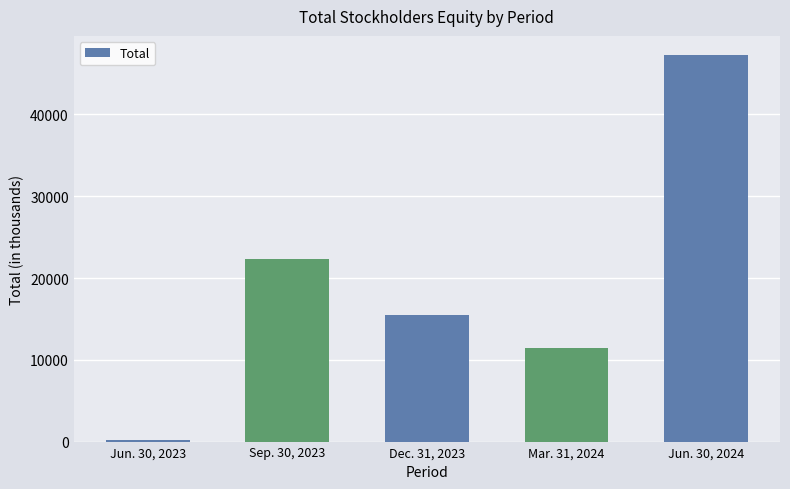

Reading left to right, list all the values displayed in this chart.

Jun. 30, 2023=202	Sep. 30, 2023=22308	Dec. 31, 2023=15470	Mar. 31, 2024=11500	Jun. 30, 2024=47248